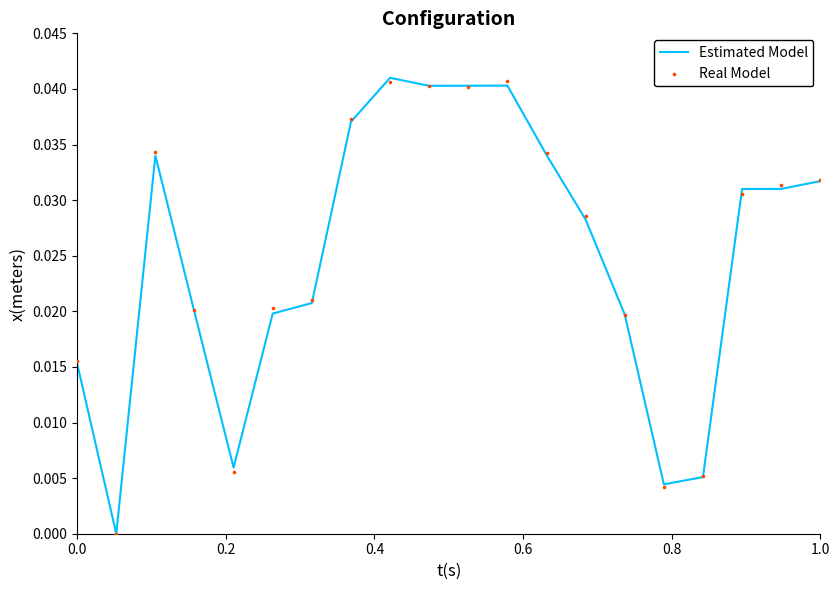

Which series contains the highest Y value?

Estimated Model